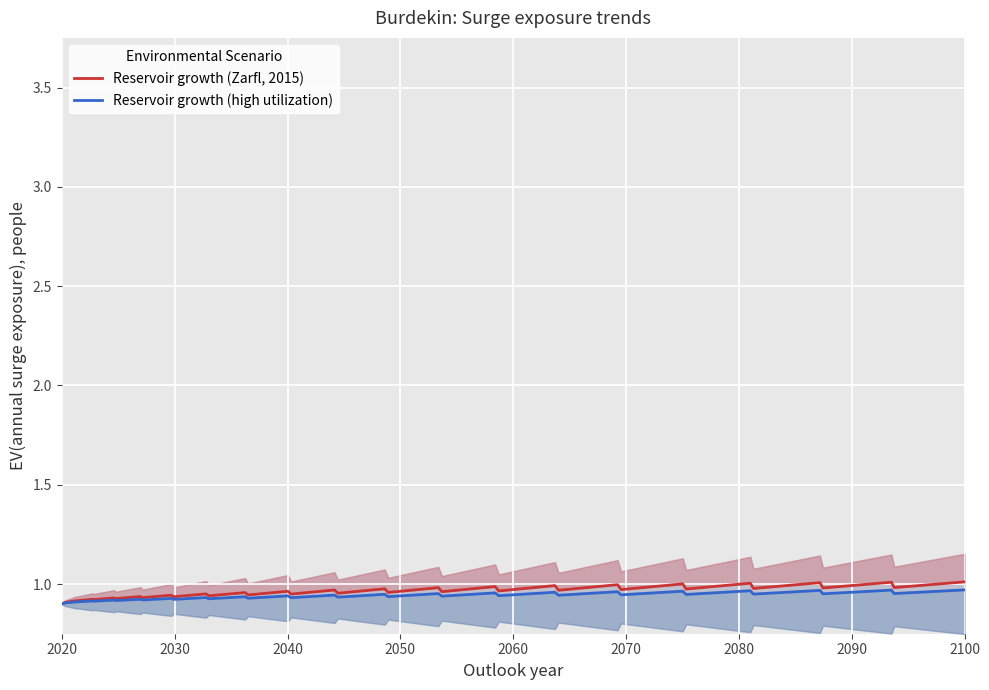

Reading left to right, what are all the values shown in this chart?

Reservoir growth (Zarfl, 2015): 0.9	0.9	0.9	0.9	0.9	0.9	0.9	0.9	0.9	0.9	0.9	0.9	0.9	1.0	0.9	1.0	0.9	1.0	0.9	1.0	1.0	1.0	1.0	1.0	1.0	1.0	1.0	1.0	1.0	1.0	1.0	1.0	1.0	1.0	1.0	1.0	1.0	1.0	1.0	1.0
Reservoir growth (high utilization): 0.9	0.9	0.9	0.9	0.9	0.9	0.9	0.9	0.9	0.9	0.9	0.9	0.9	0.9	0.9	0.9	0.9	0.9	0.9	0.9	0.9	0.9	0.9	1.0	0.9	1.0	0.9	1.0	0.9	1.0	0.9	1.0	0.9	1.0	0.9	1.0	1.0	1.0	1.0	1.0